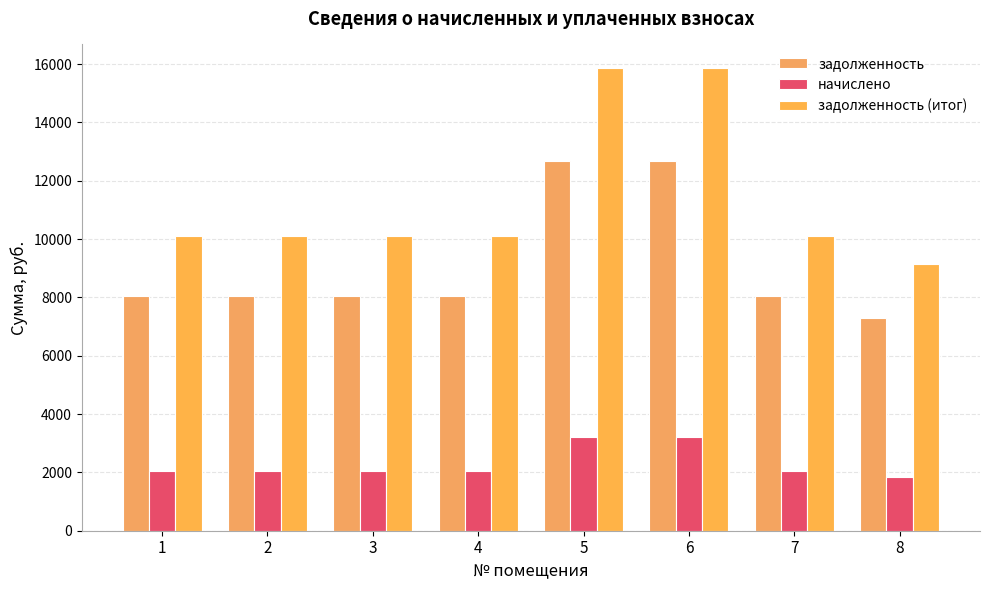

What is the difference between the maximum and minimum values in the задолженность series?

5376.0